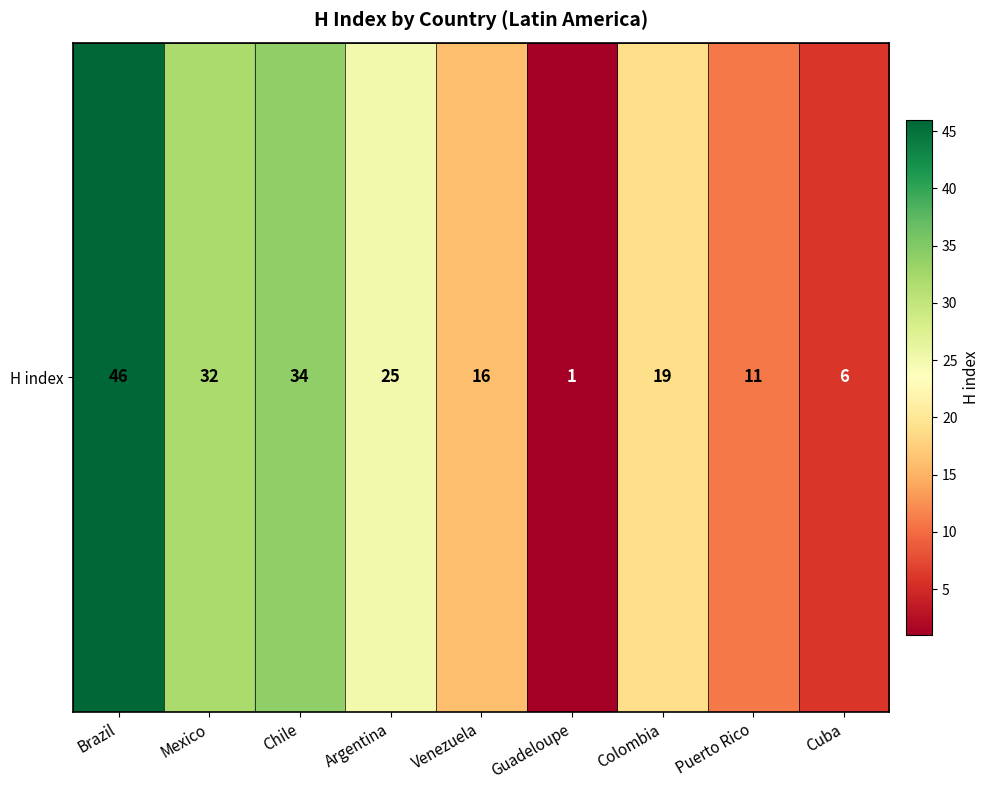

How many data points are less than 19?

4